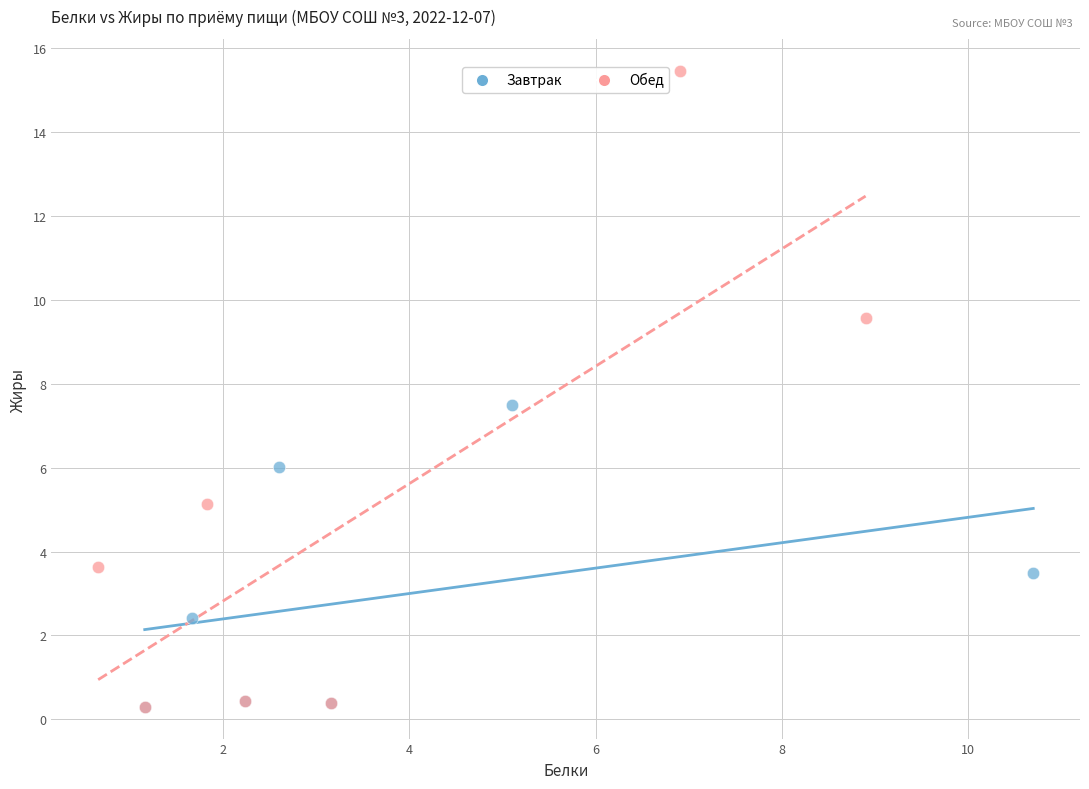

Which series contains the highest Y value?

Обед